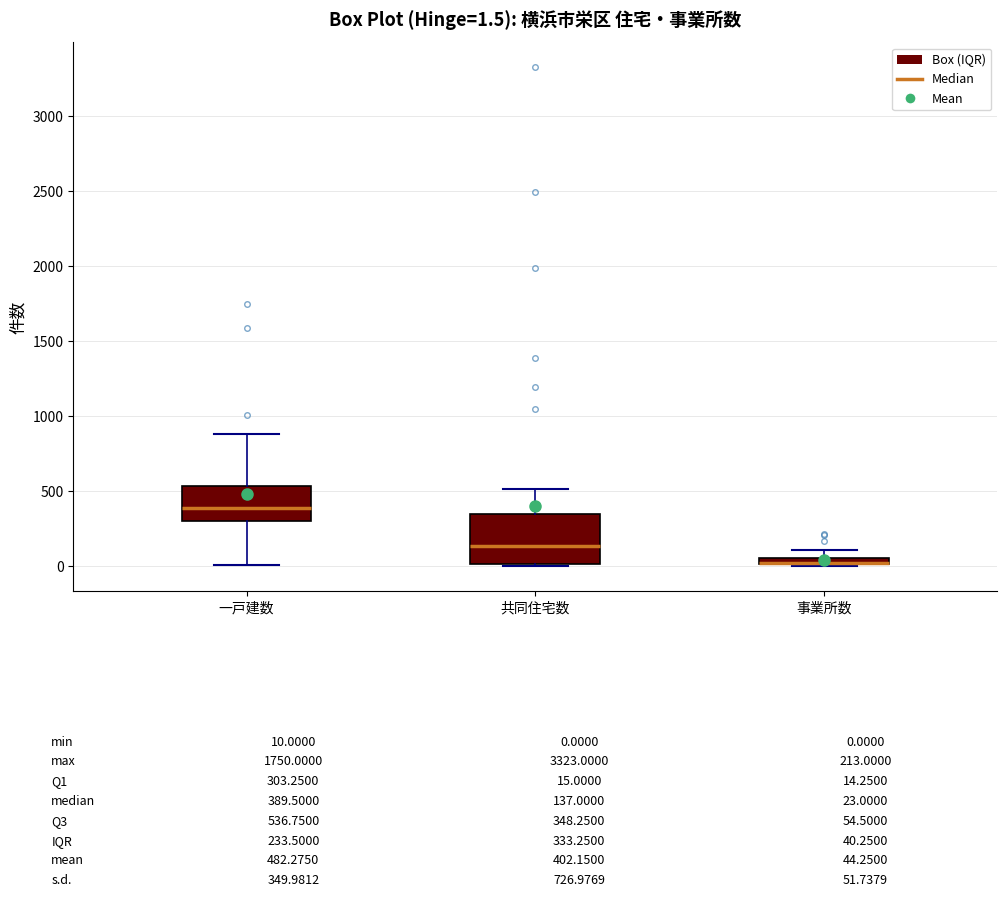

Comparing the boxes themselves (not the whiskers), which one is the tallest?

共同住宅数